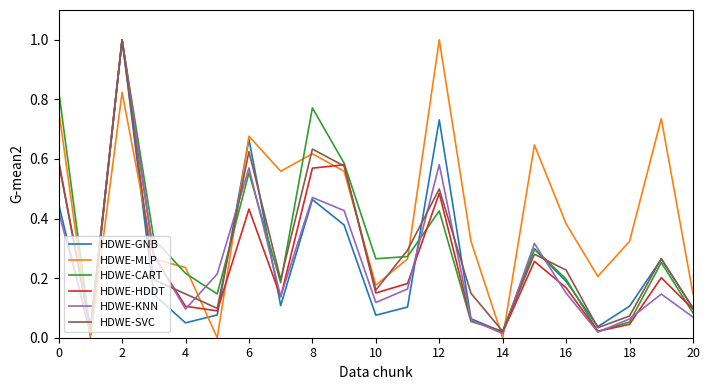

Does the chart display data point markers on the line(s)?

No